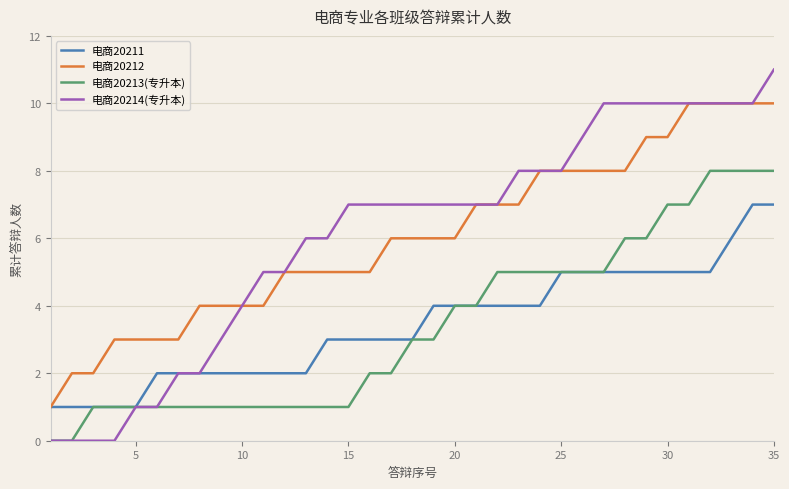

True or false: 电商20213(专升本) and 电商20212 cross at least once.

False